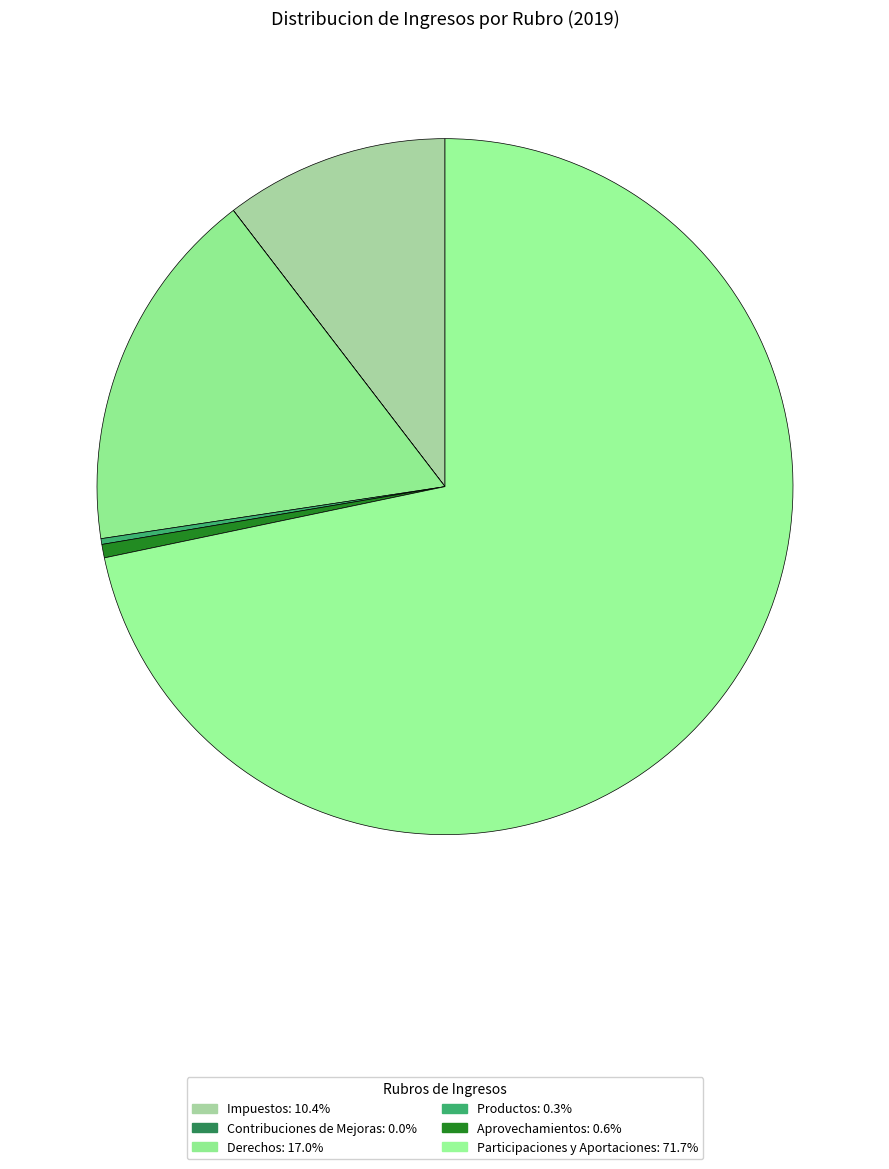

Which category accounts for the majority?

Participaciones y Aportaciones